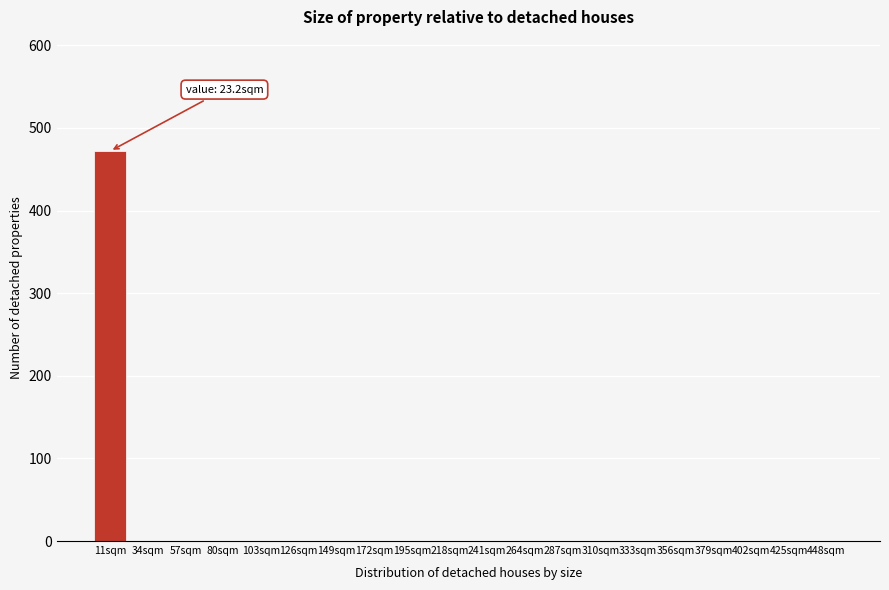

Reading left to right, list all the values displayed in this chart.

11sqm=472	34sqm=0	57sqm=0	80sqm=0	103sqm=0	126sqm=0	149sqm=0	172sqm=0	195sqm=0	218sqm=0	241sqm=0	264sqm=0	287sqm=0	310sqm=0	333sqm=0	356sqm=0	379sqm=0	402sqm=0	425sqm=0	448sqm=0